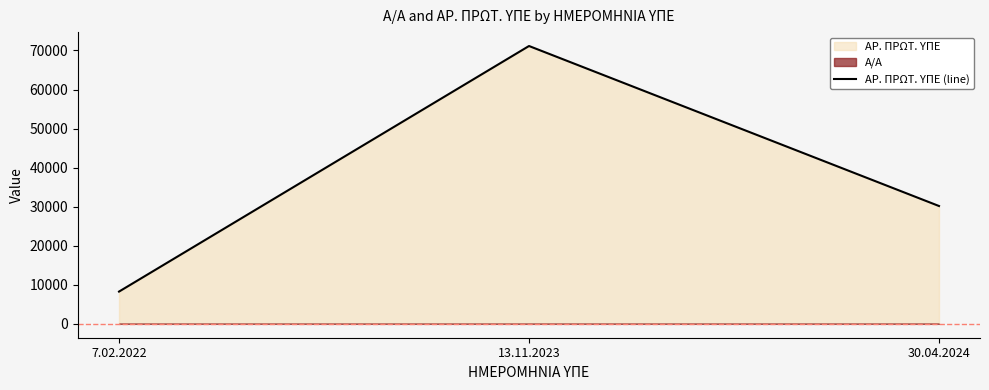

What is the maximum value shown in the chart?

71146